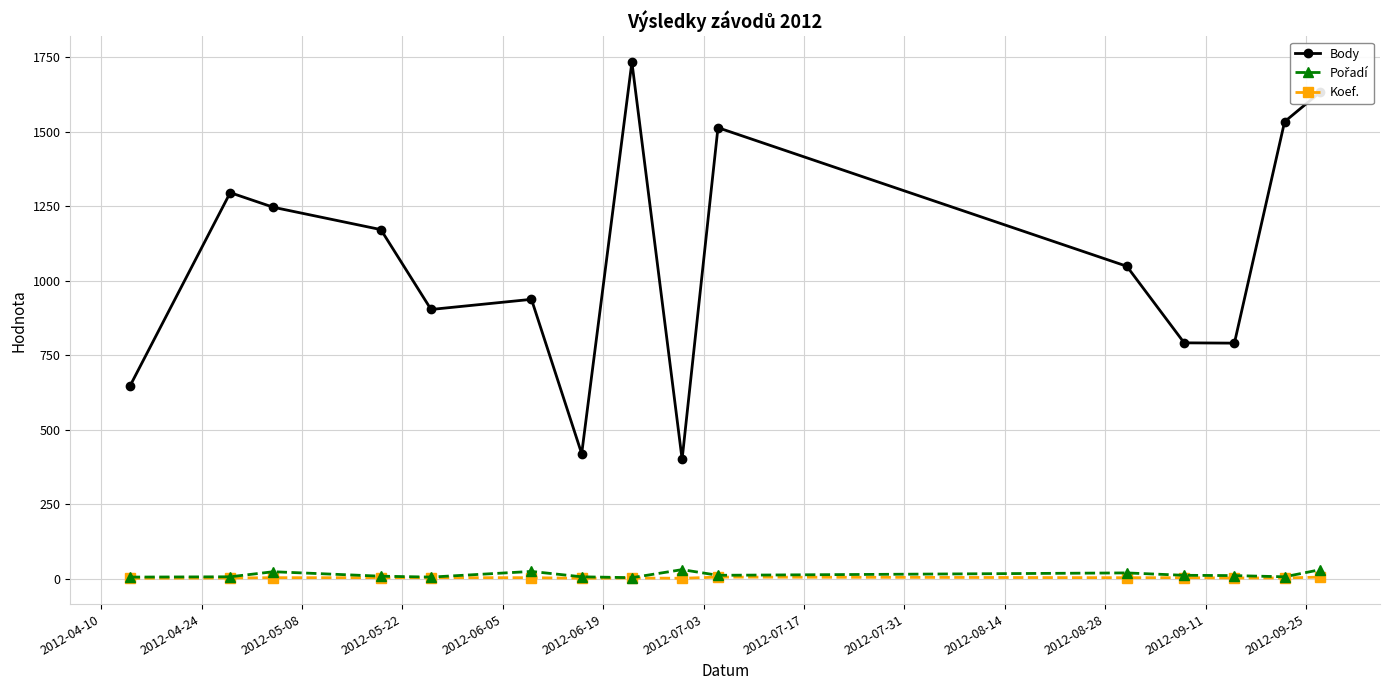

Which series has the largest total across all categories?

Body